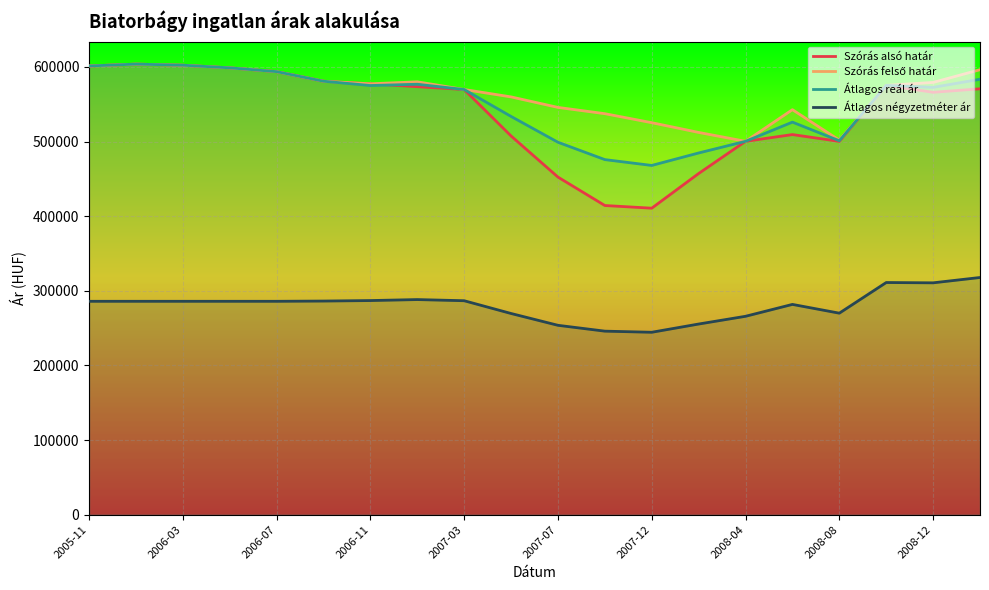

What is the maximum value shown in the chart?

603811